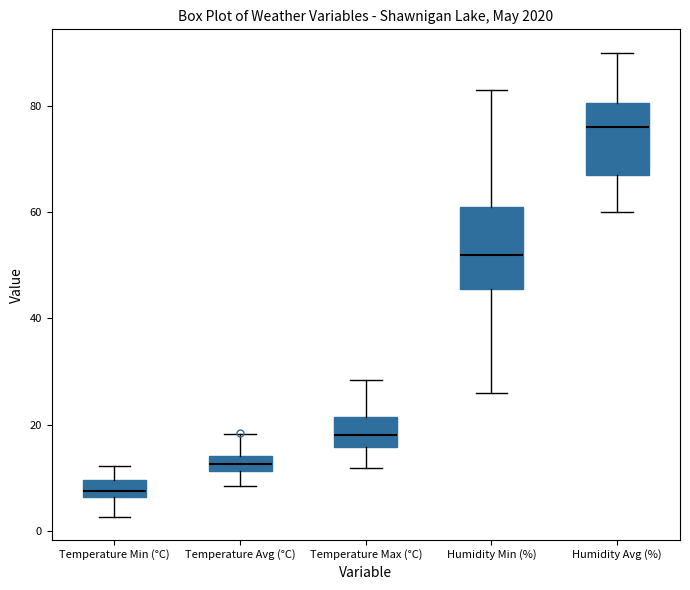

Comparing the boxes themselves (not the whiskers), which one is the tallest?

Humidity Min (%)